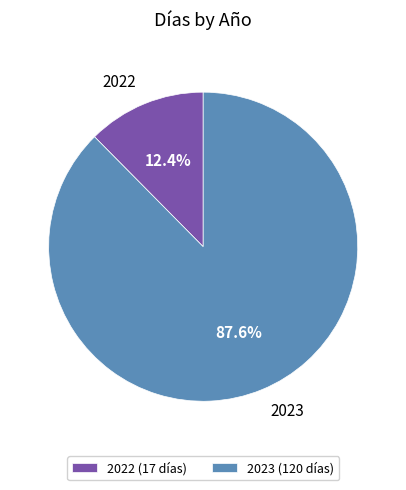

Rank the categories by value from highest to lowest.

2023, 2022